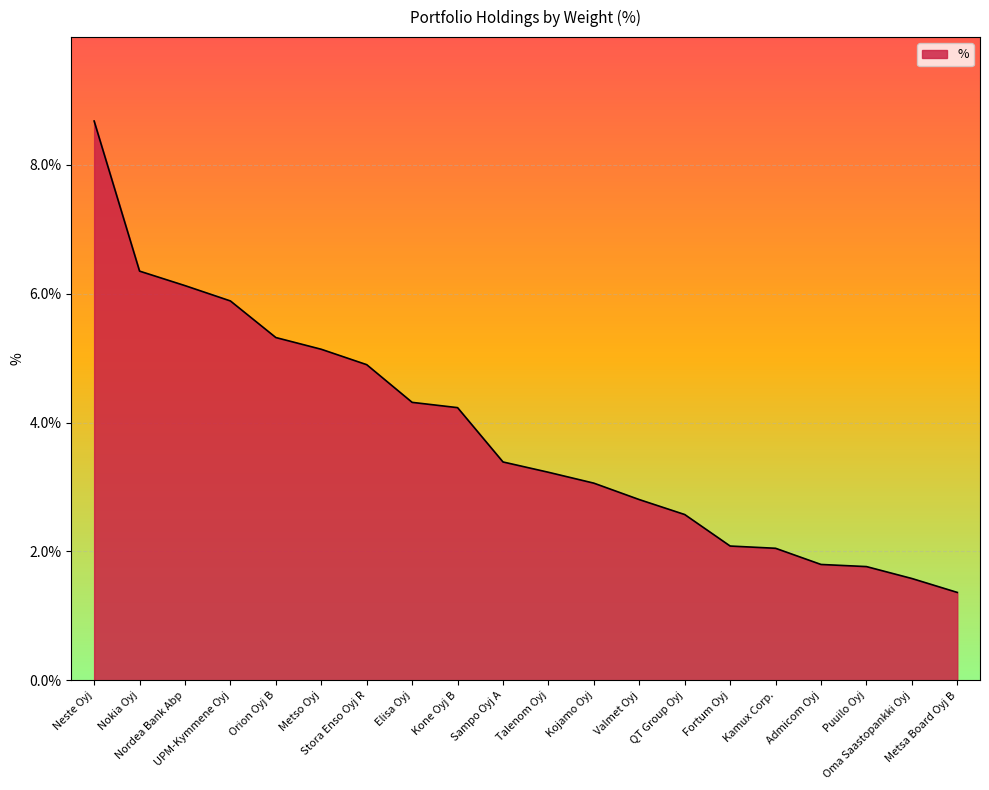

What is the minimum value shown in the chart?

1.4